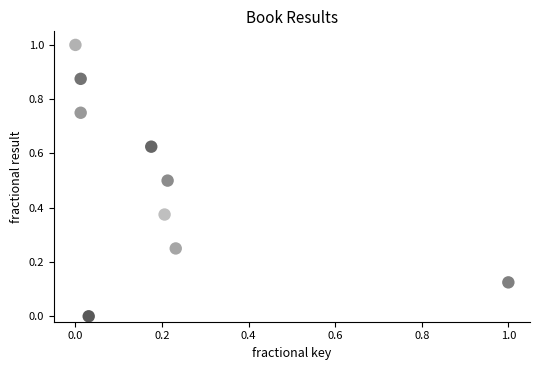

What is the average Y value?

0.5